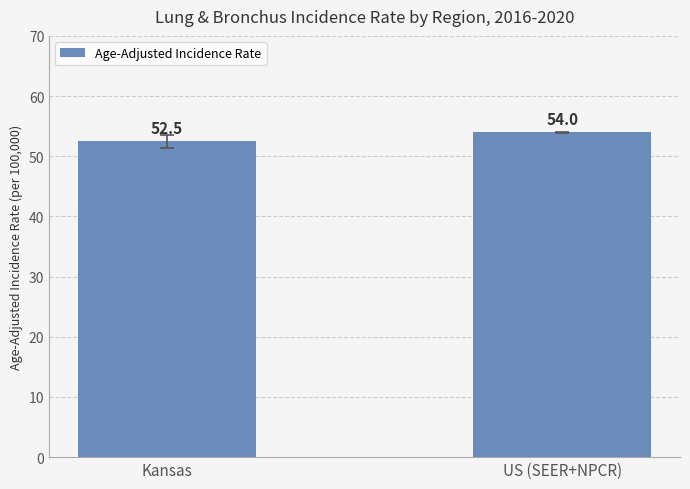

What is the ratio of the value at US (SEER+NPCR) to the value at Kansas?

1.0